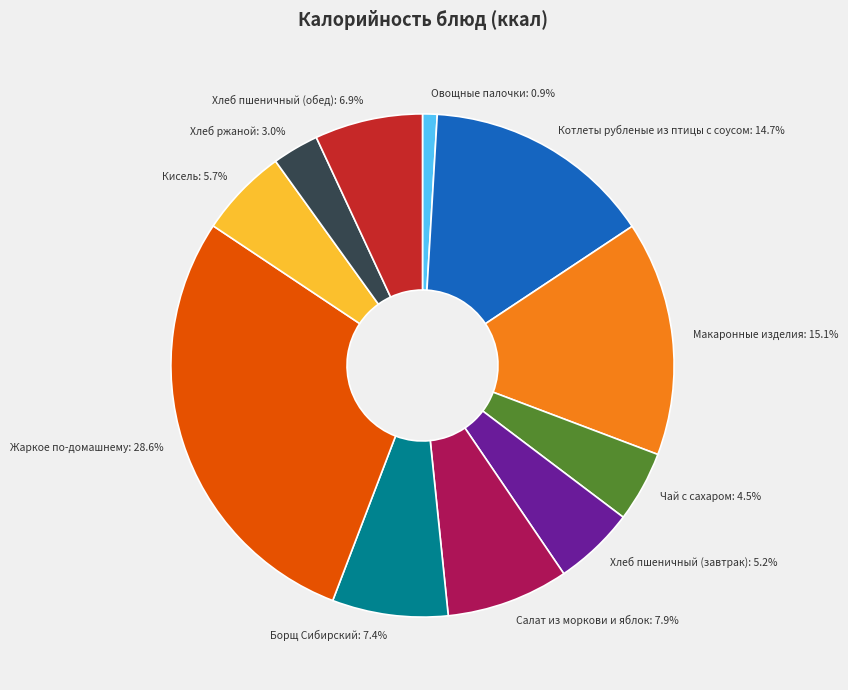

Which category has the biggest portion of the pie?

Жаркое по-домашнему